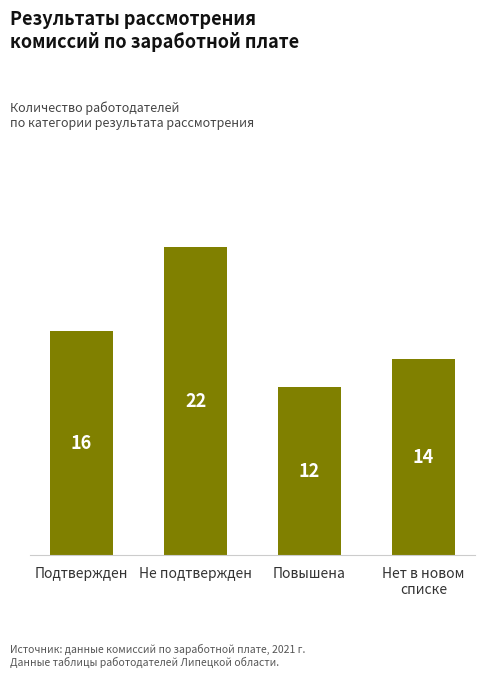

How many values are between 14 and 22?

3